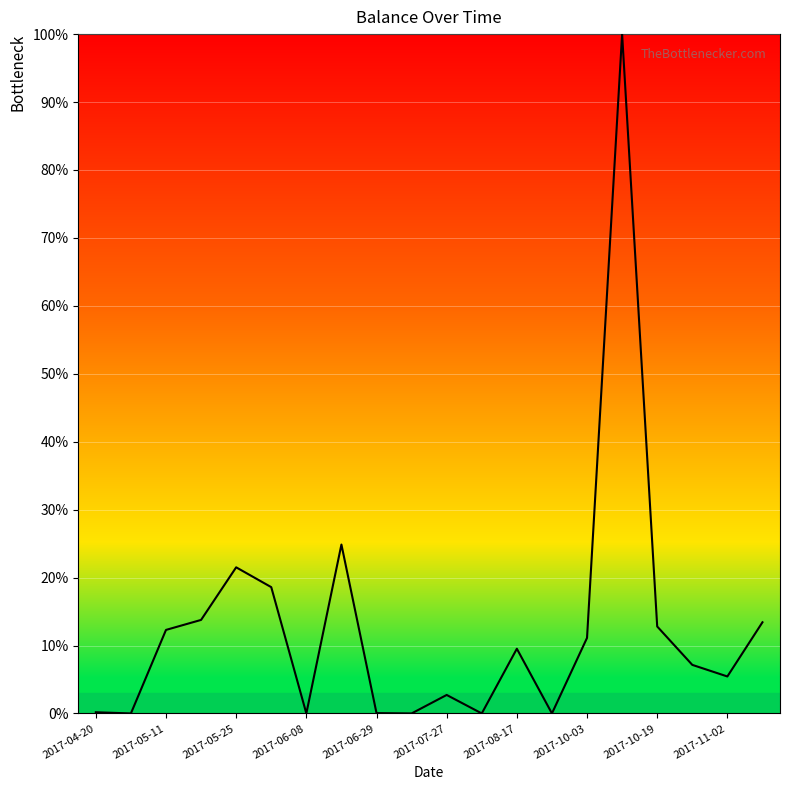

What is the difference between the maximum and minimum values?

100.0